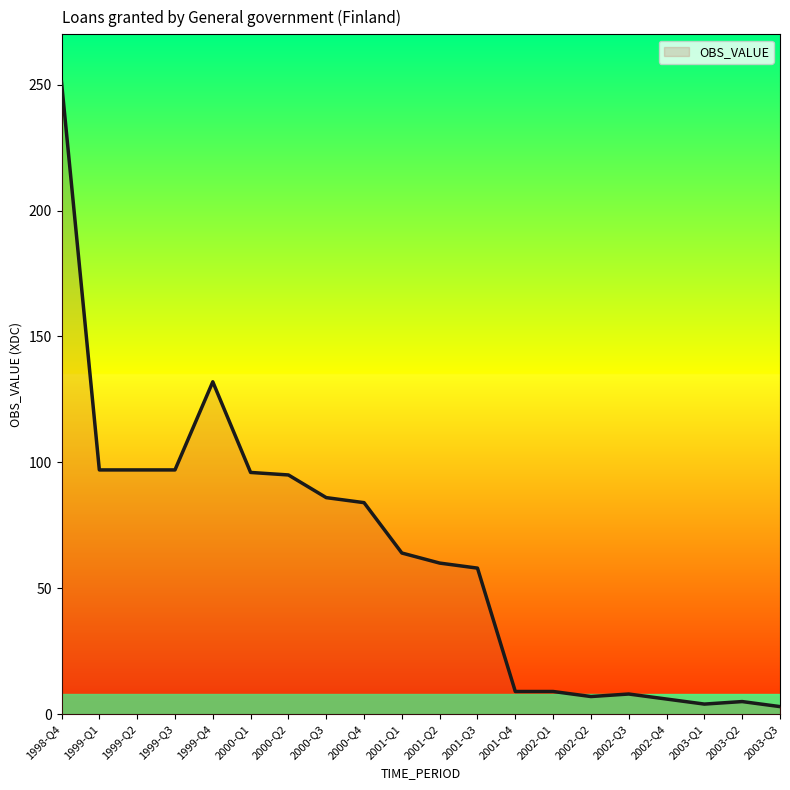

What is the greatest value displayed?

251